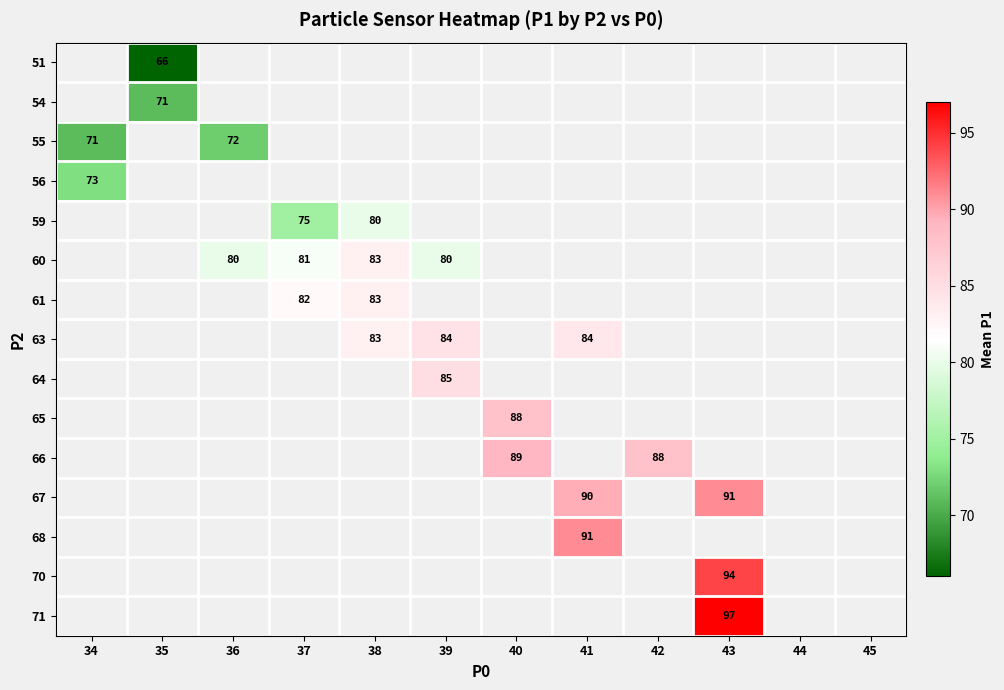

The value of 66 at 42 is 123. True or false?

False